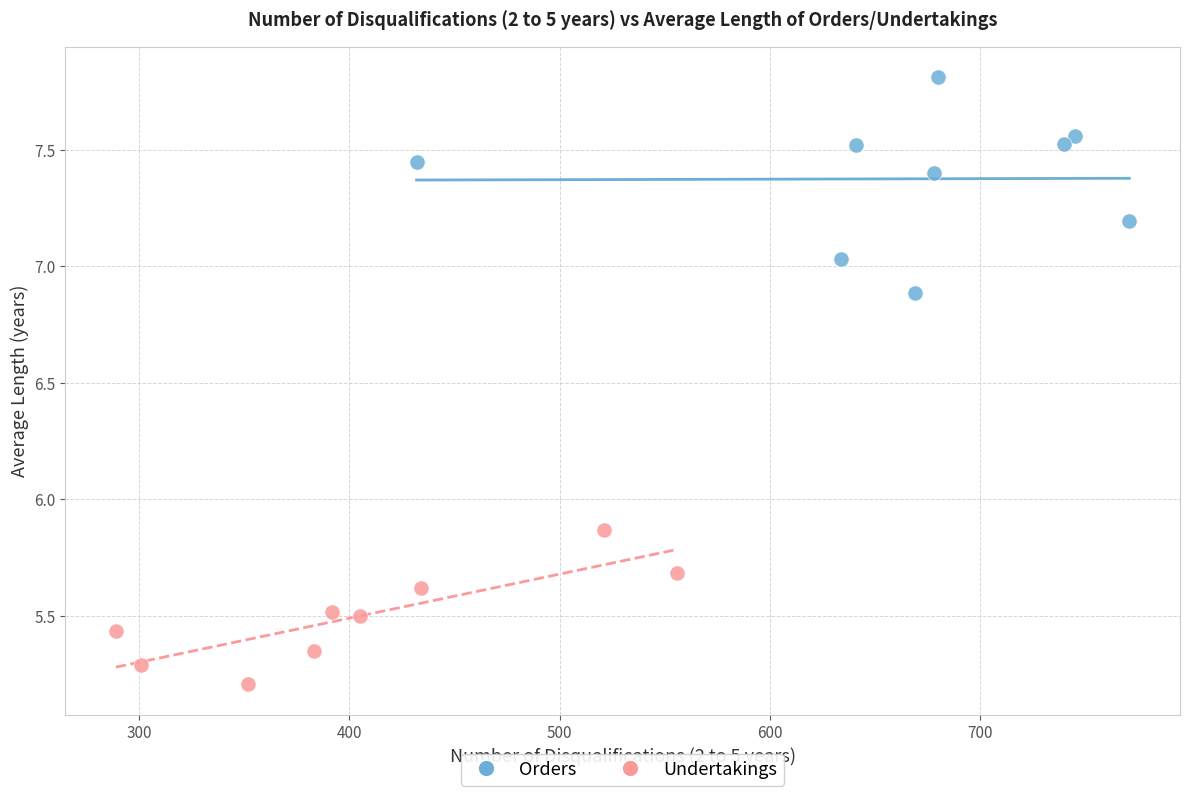

What are all the series names shown in the legend?

Orders, Undertakings